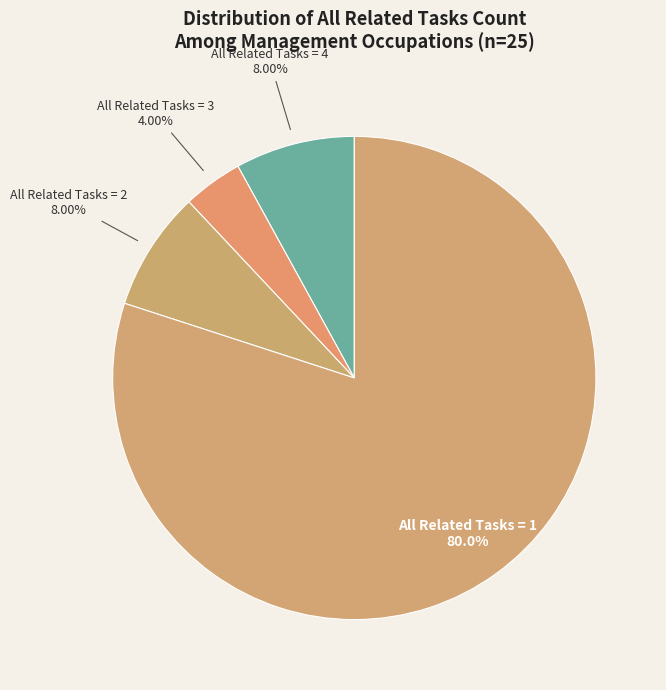

What percentage do All Related Tasks = 1 and All Related Tasks = 2 together represent?

88.0%